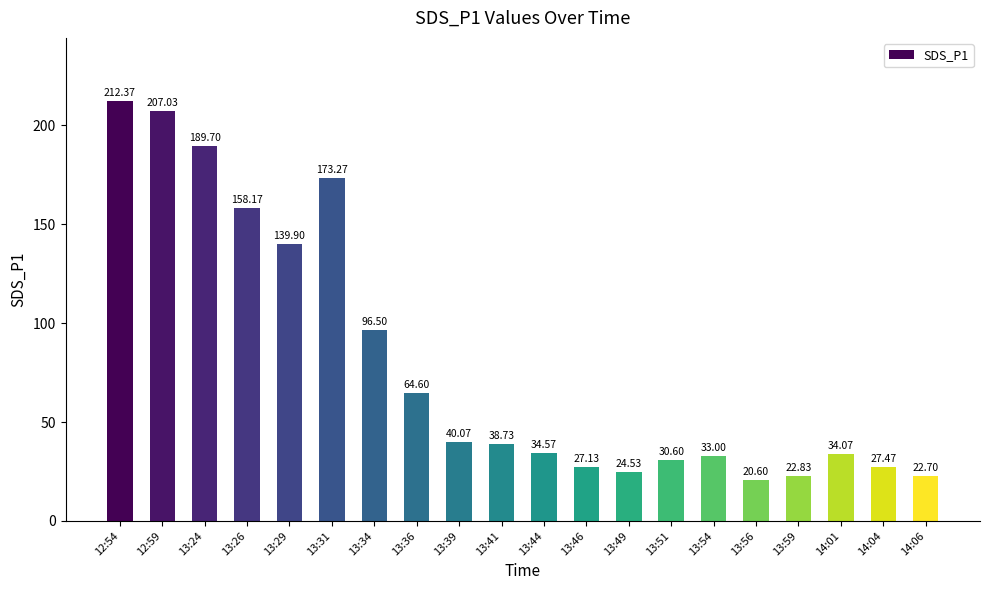

Rank the categories by value from highest to lowest.

12:54, 12:59, 13:24, 13:31, 13:26, 13:29, 13:34, 13:36, 13:39, 13:41, 13:44, 14:01, 13:54, 13:51, 14:04, 13:46, 13:49, 13:59, 14:06, 13:56